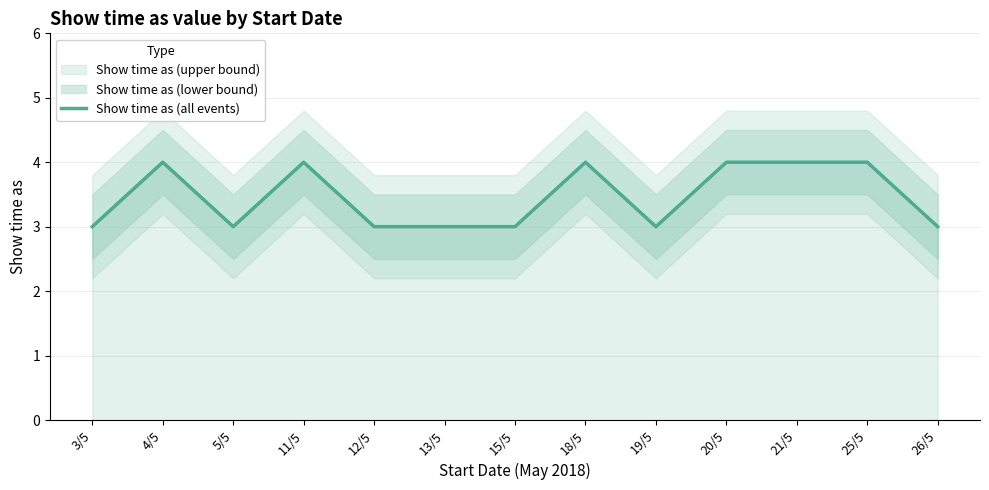

Does the chart have visible grid lines?

Yes